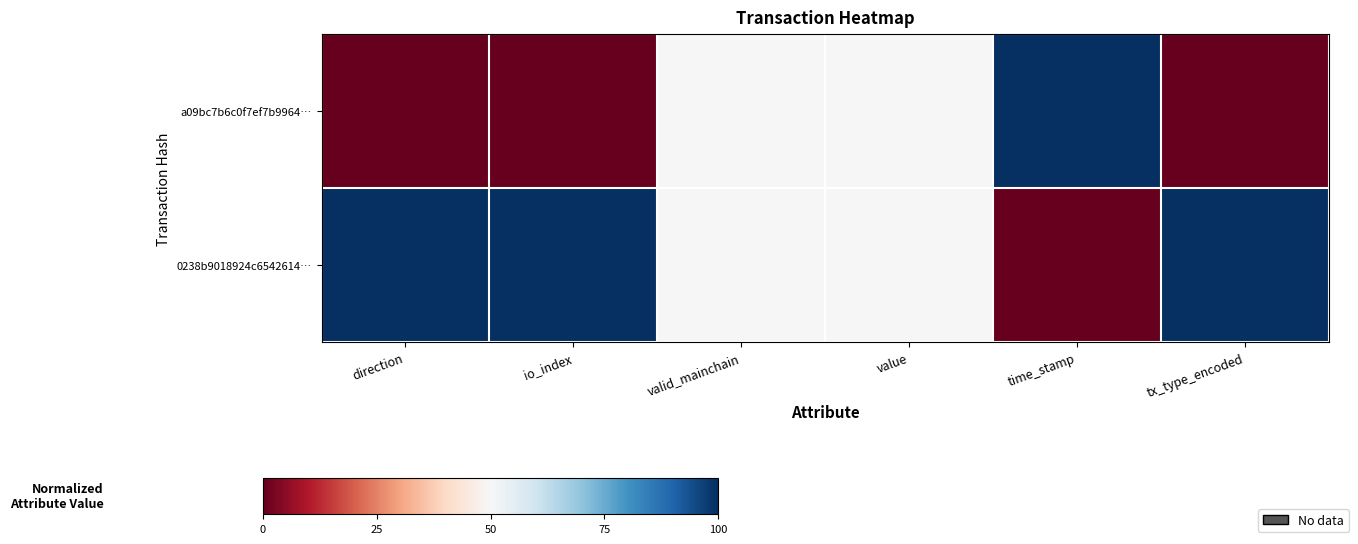

Which series has the largest total across all categories?

0238b9018924c6542614…